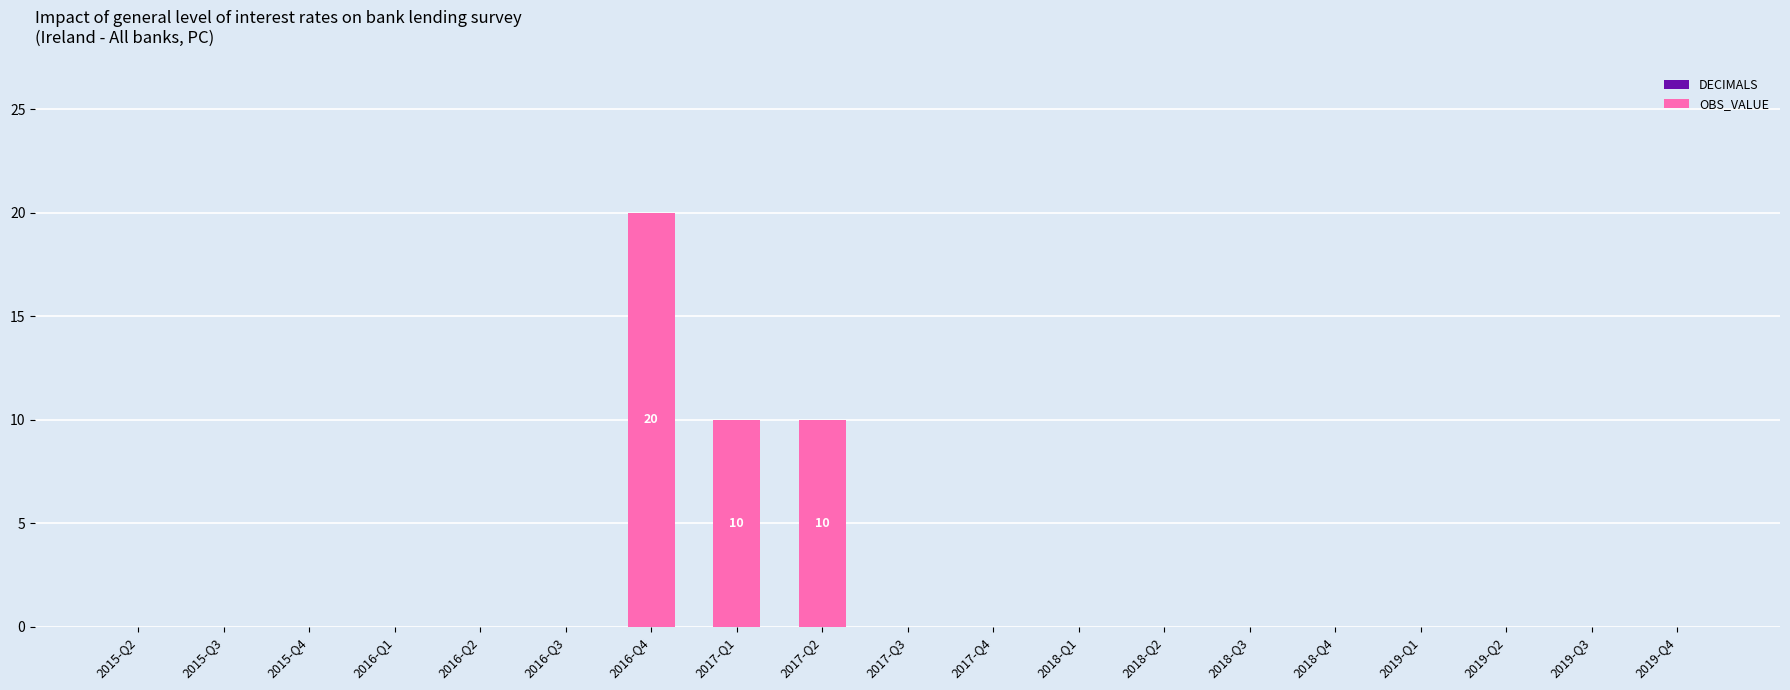

What is the maximum value shown in the chart?

20